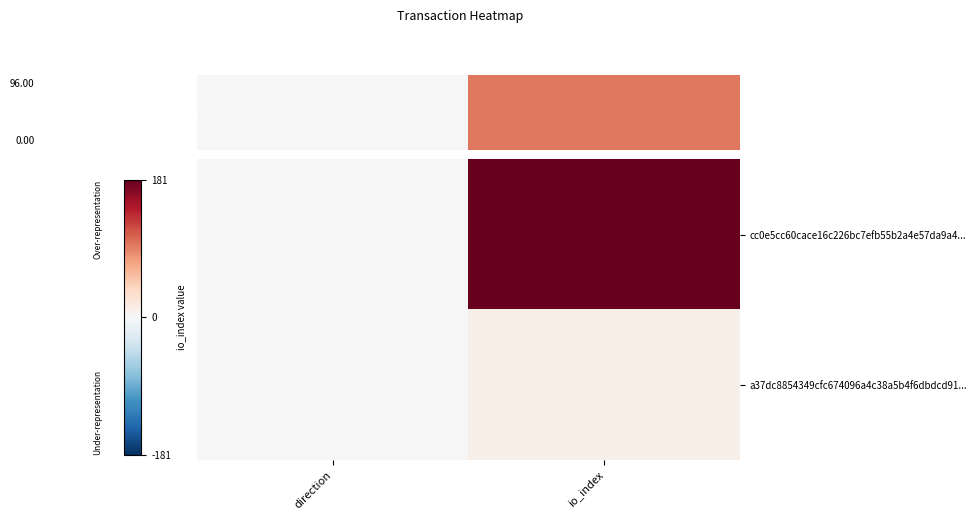

The chart shows a value of 2 at direction. True or false?

False